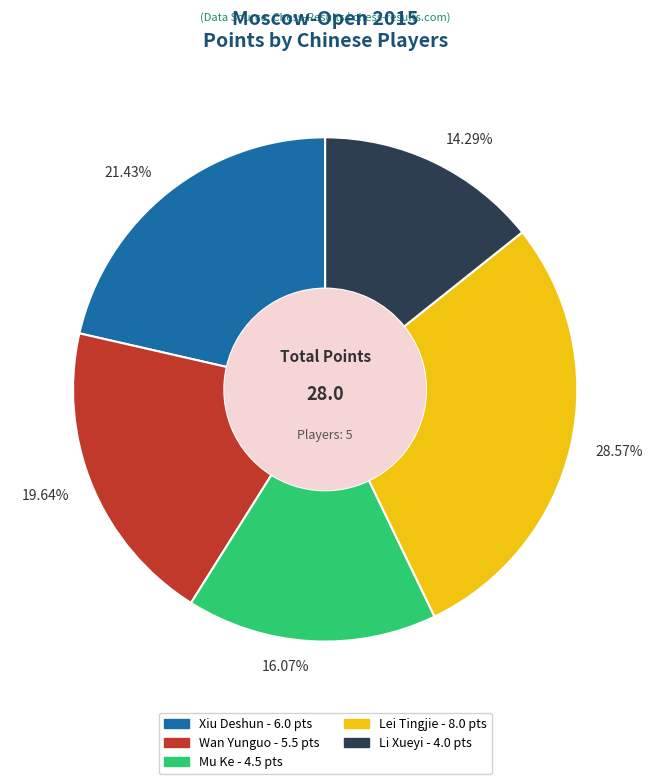

Rank the categories by value from highest to lowest.

28.57%, 21.43%, 19.64%, 16.07%, 14.29%